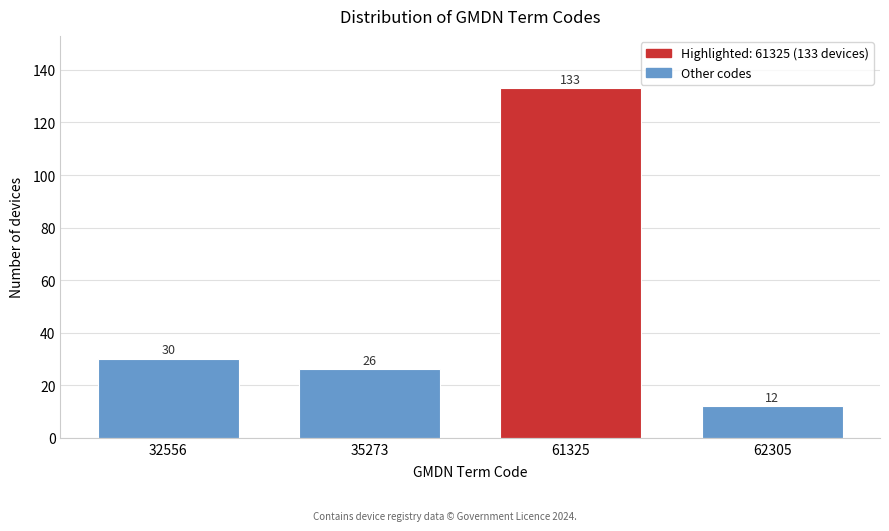

Reading left to right, list all the values displayed in this chart.

32556=30	35273=26	61325=133	62305=12